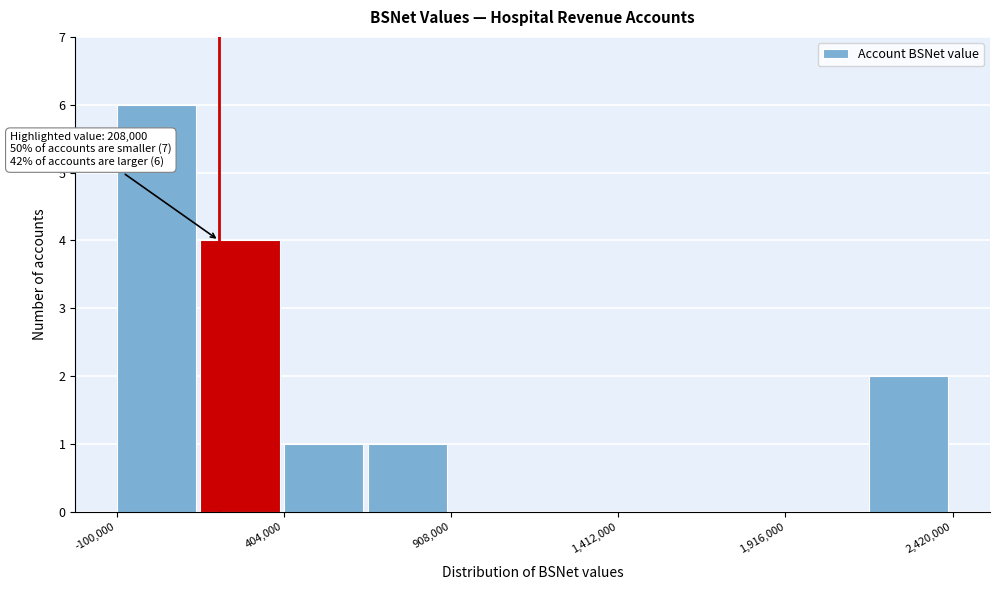

Read against the x-axis, roughly where is the centre of the tallest bar?

0